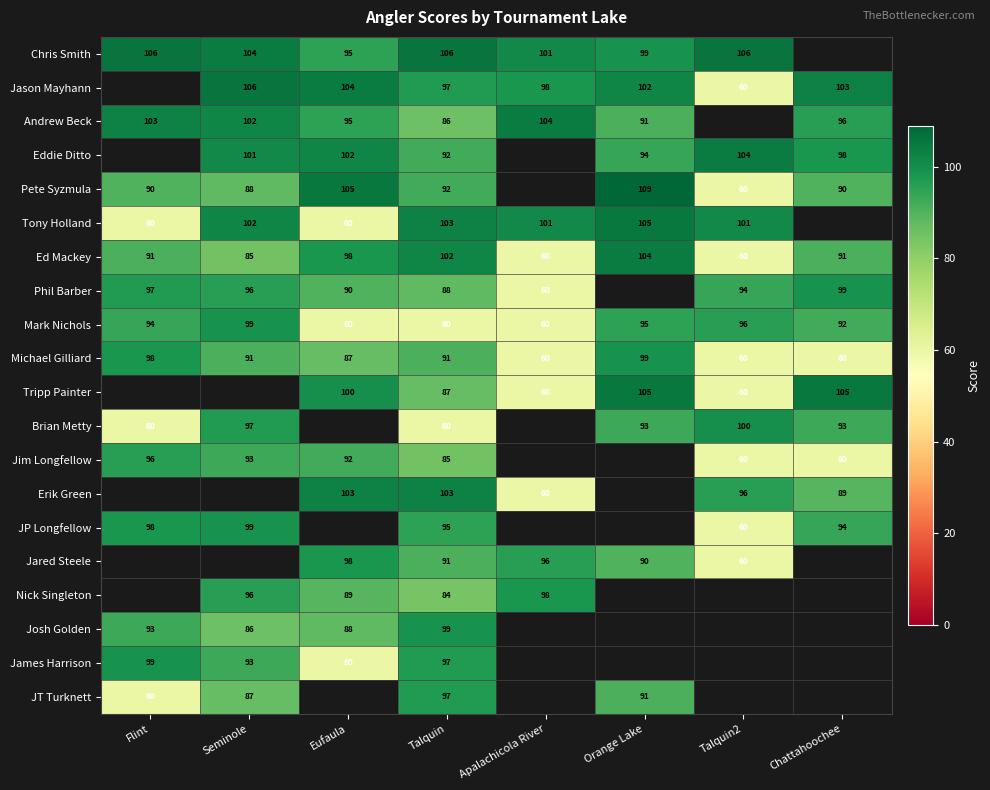

Is the value of Ed Mackey at Flint greater than the value of Tony Holland at Seminole?

No